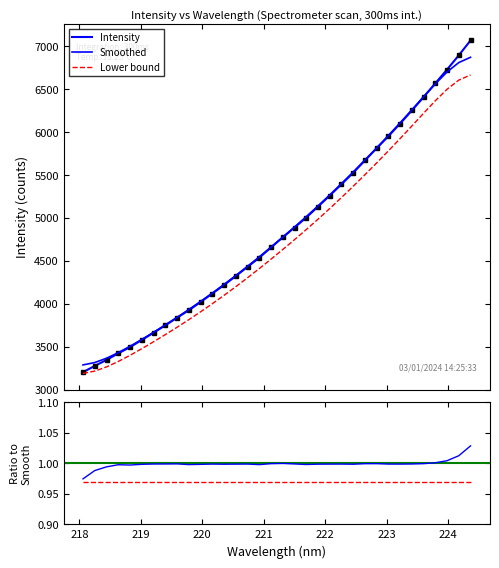

What is the value of the Smoothed point at the 26th from the left?

5815.0